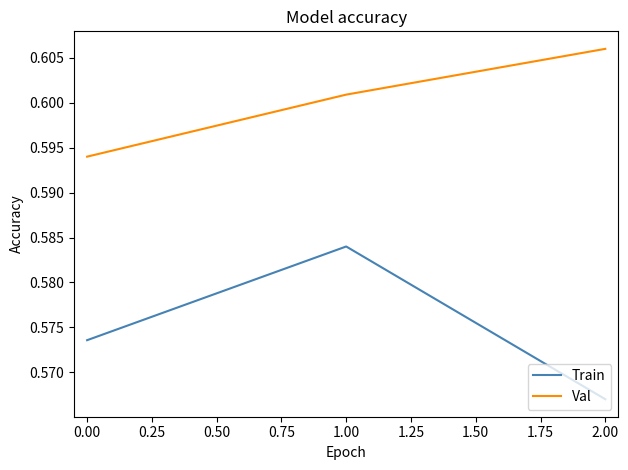

Count the Train values in the range 0 to 1.

3